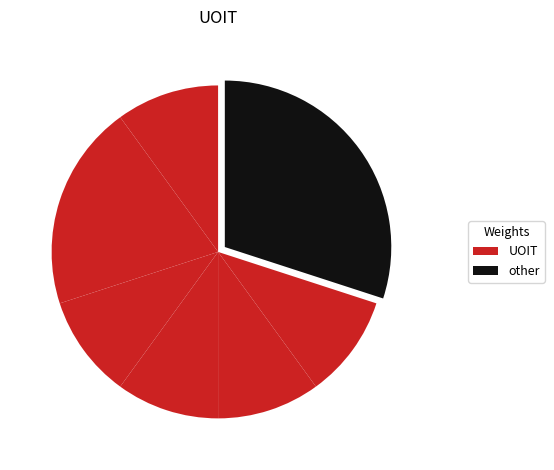

How many segments does this pie chart have?

7